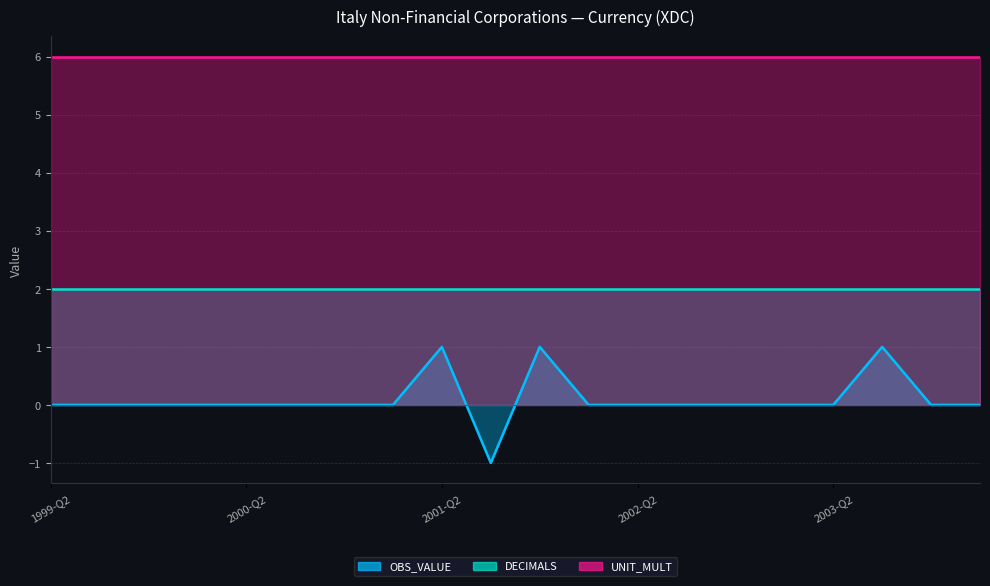

At which label is UNIT_MULT closest to 6?

1999-Q2